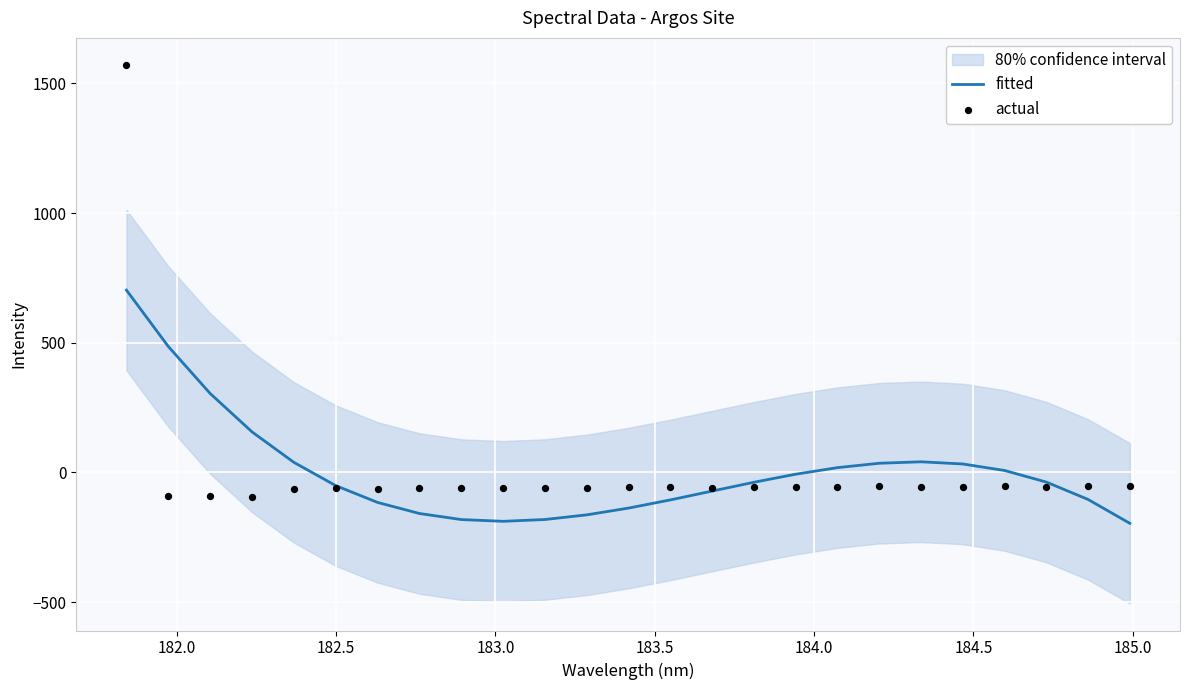

At how many categories does at least one series exceed 1442?

1